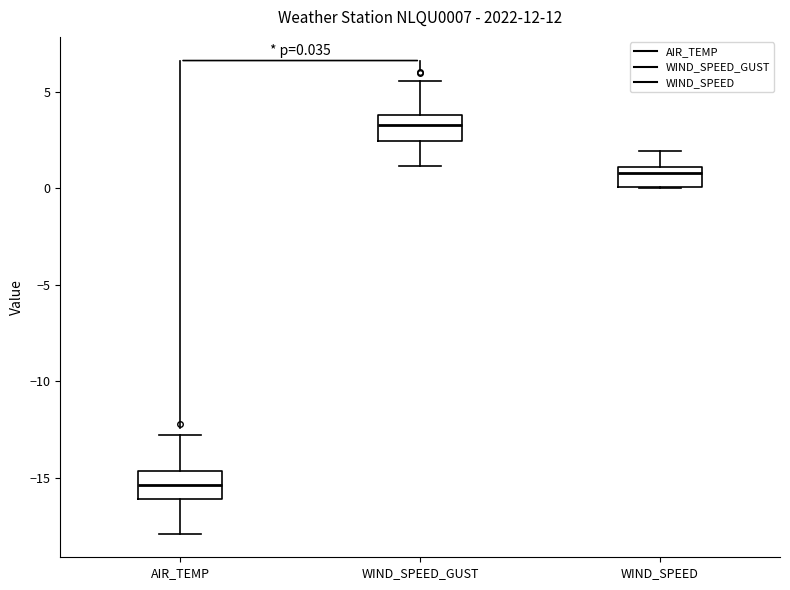

Which box's median line is the lowest?

AIR_TEMP